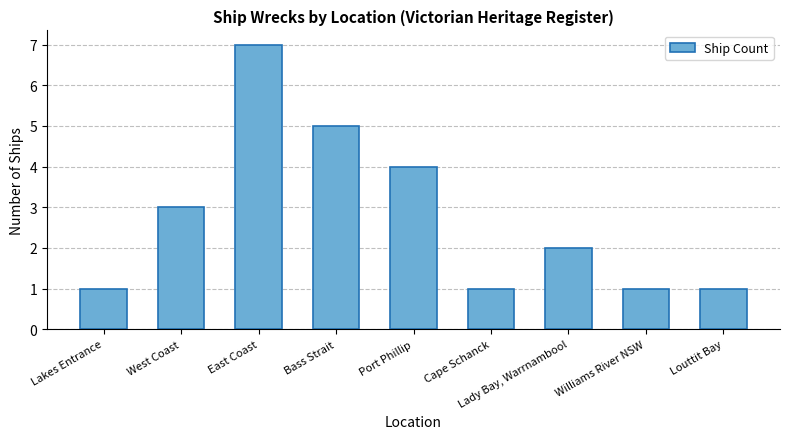

What is the change in value from East Coast to Lady Bay, Warrnambool?

-5